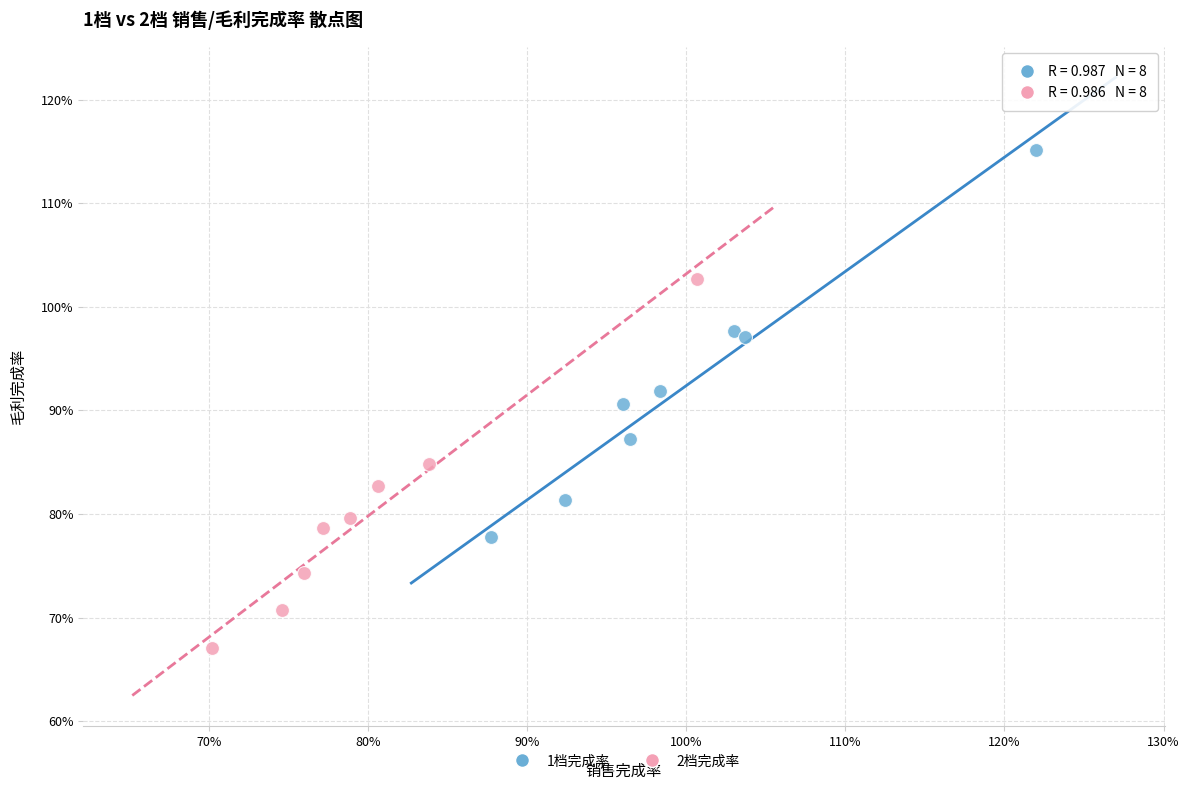

Which series reaches the maximum Y coordinate?

1档完成率